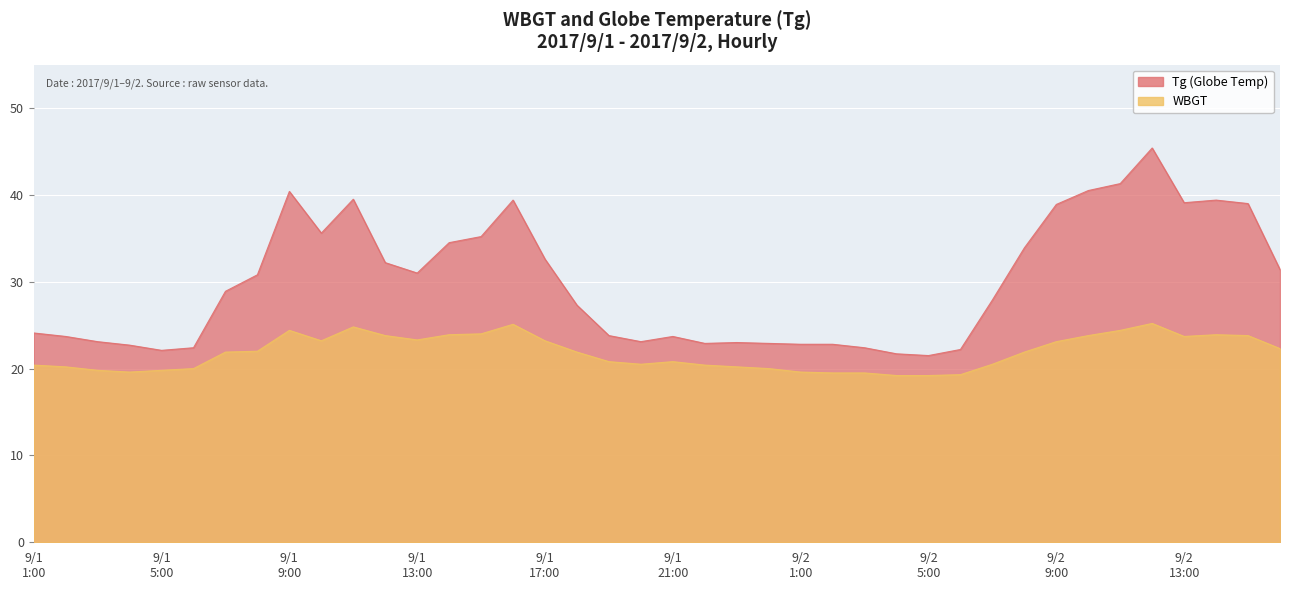

Between 8:00 and 2:00, which is larger?

8:00